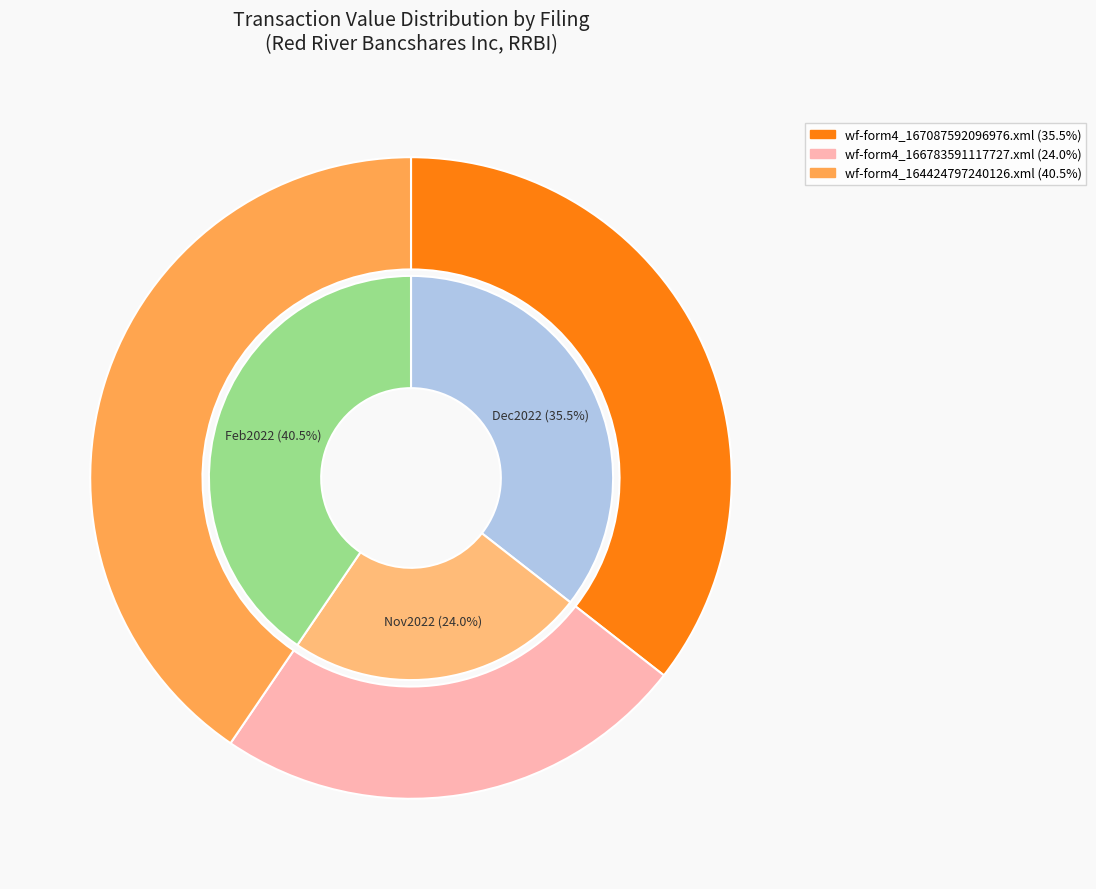

To the nearest percent, what percentage of the pie is wf-form4_164424797240126.xml?

40%